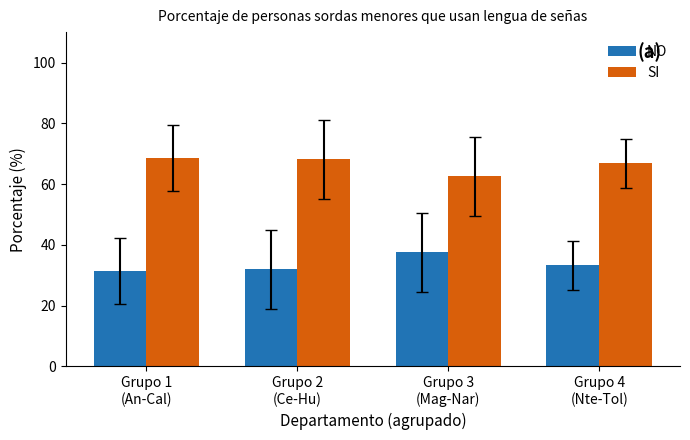

How many distinct data groups are displayed?

2